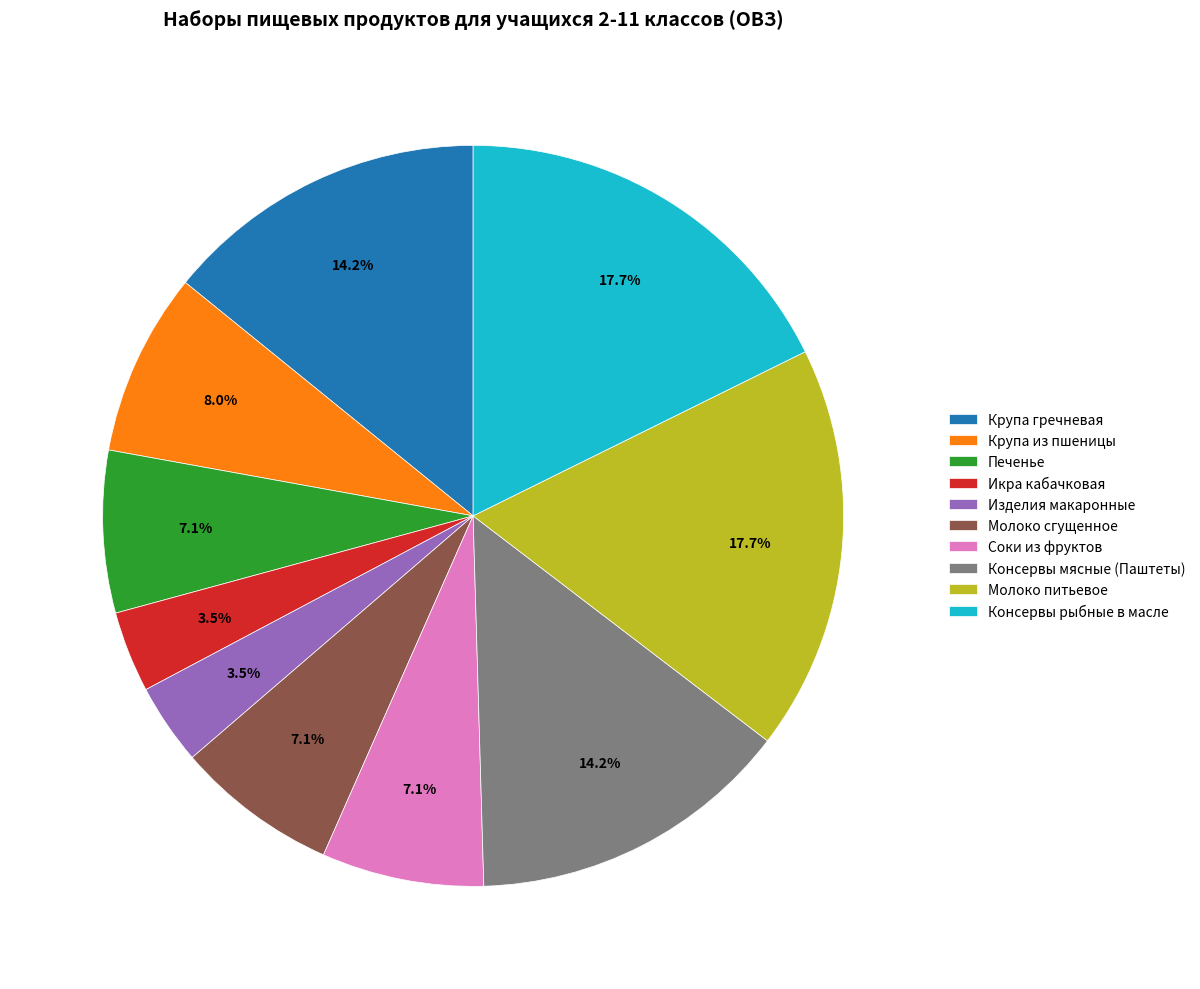

Between Консервы мясные (Паштеты) and Консервы рыбные в масле, which is larger?

Консервы рыбные в масле